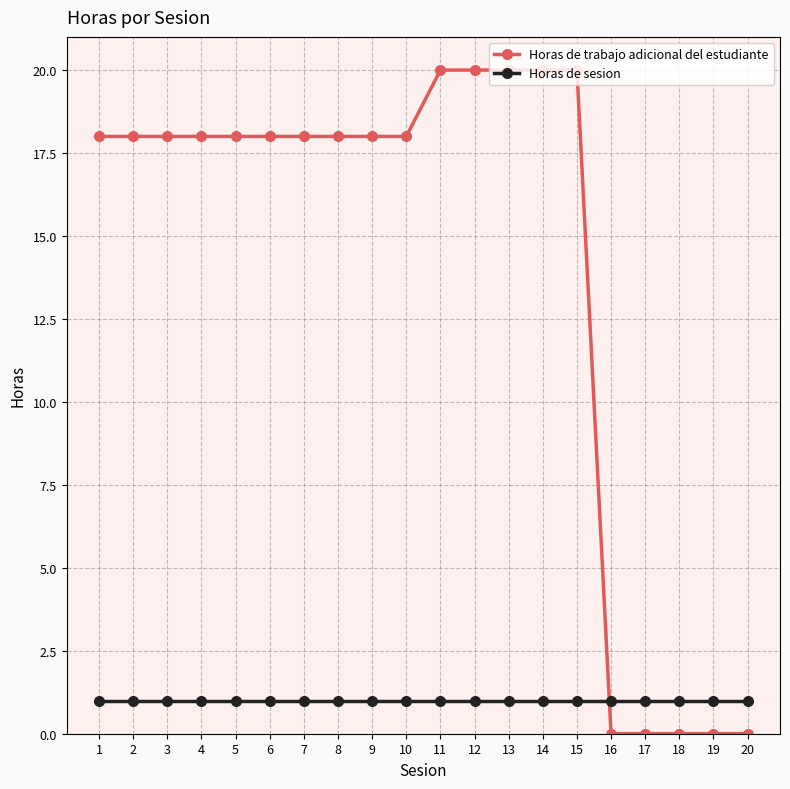

What is the total value across all series at 17?

1